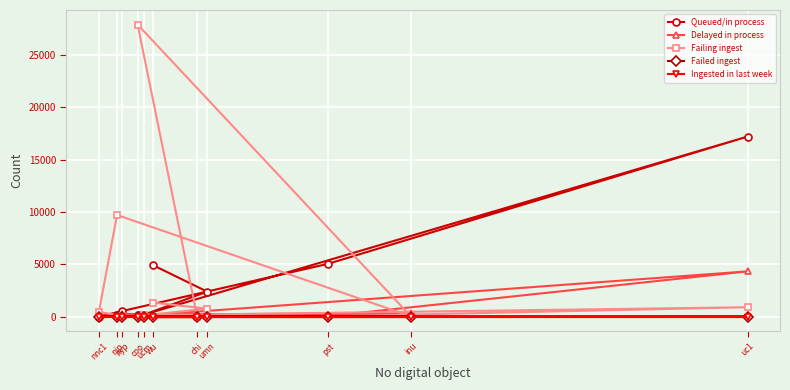

After their last crossing, which series has the higher values: Queued/in process or Failing ingest?

Queued/in process